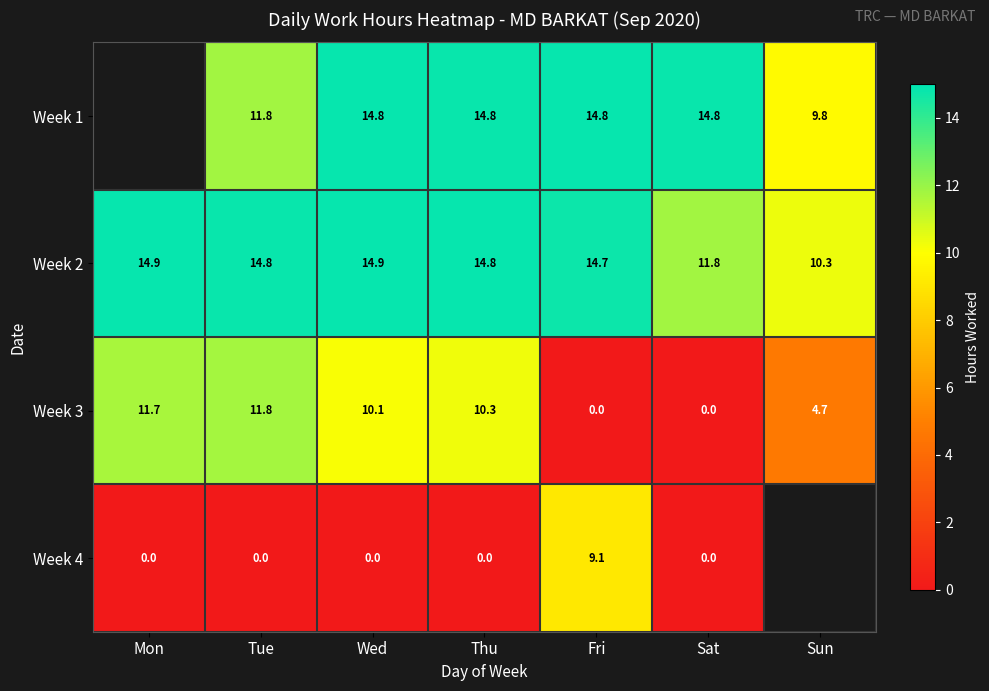

What is the total value across all series at Sat?

26.6